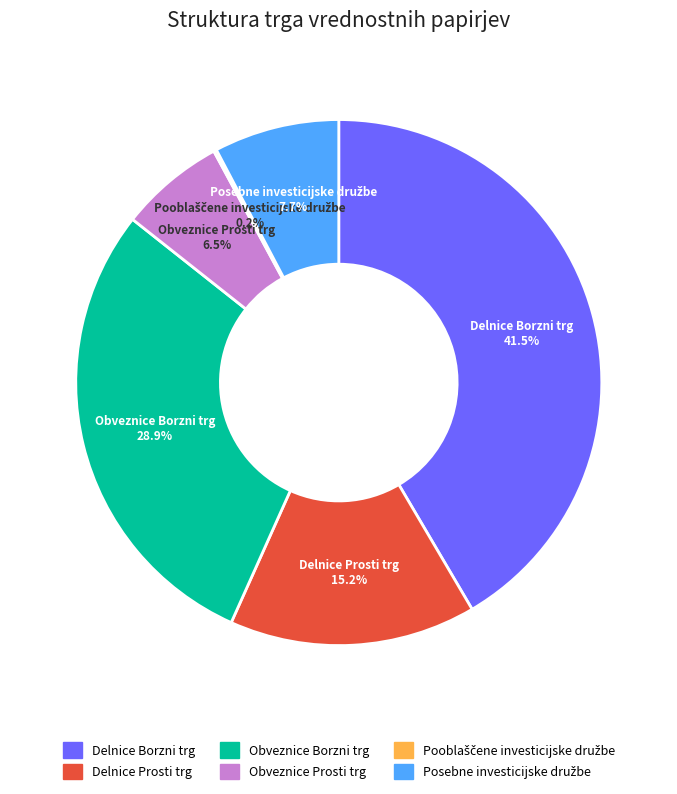

Which has a higher value, Obveznice Borzni trg or Delnice Prosti trg?

Obveznice Borzni trg